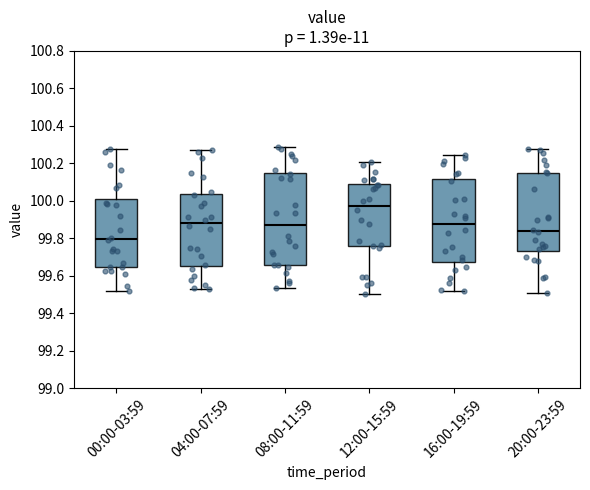

Comparing the boxes themselves (not the whiskers), which one is the tallest?

08:00-11:59